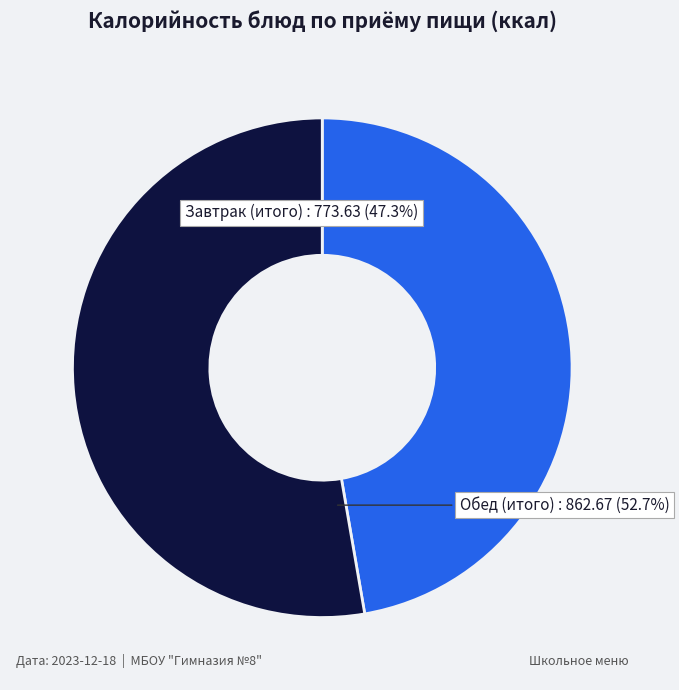

Is there any slice that represents more than half of the pie?

Yes